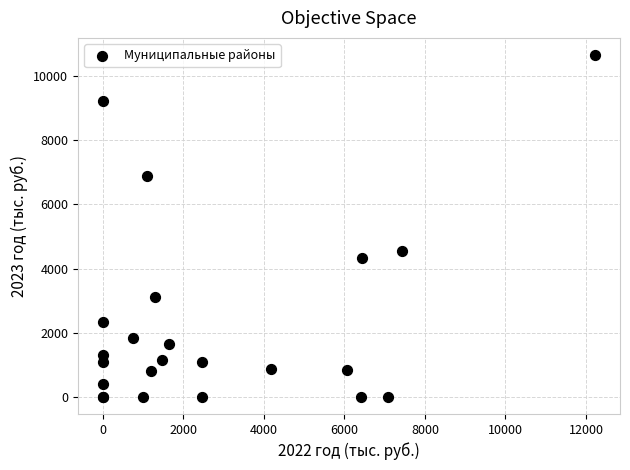

What Y value in the scatter plot is closest to 5329?

4541.9